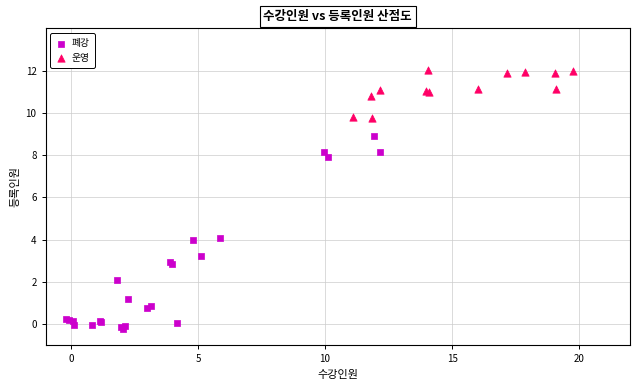

What are all the series names shown in the legend?

폐강, 운영